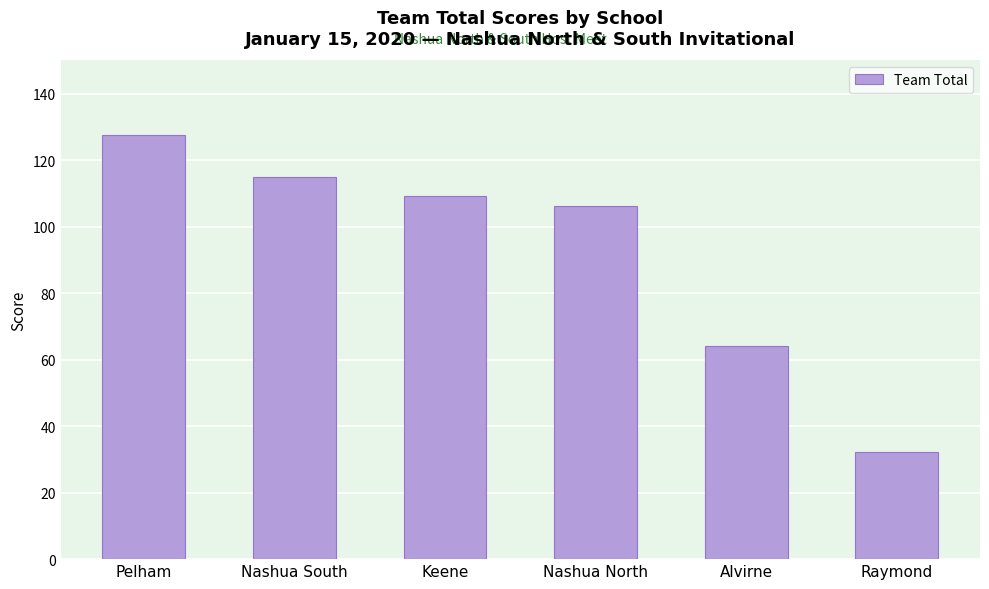

Which has a higher value, Nashua North or Raymond?

Nashua North